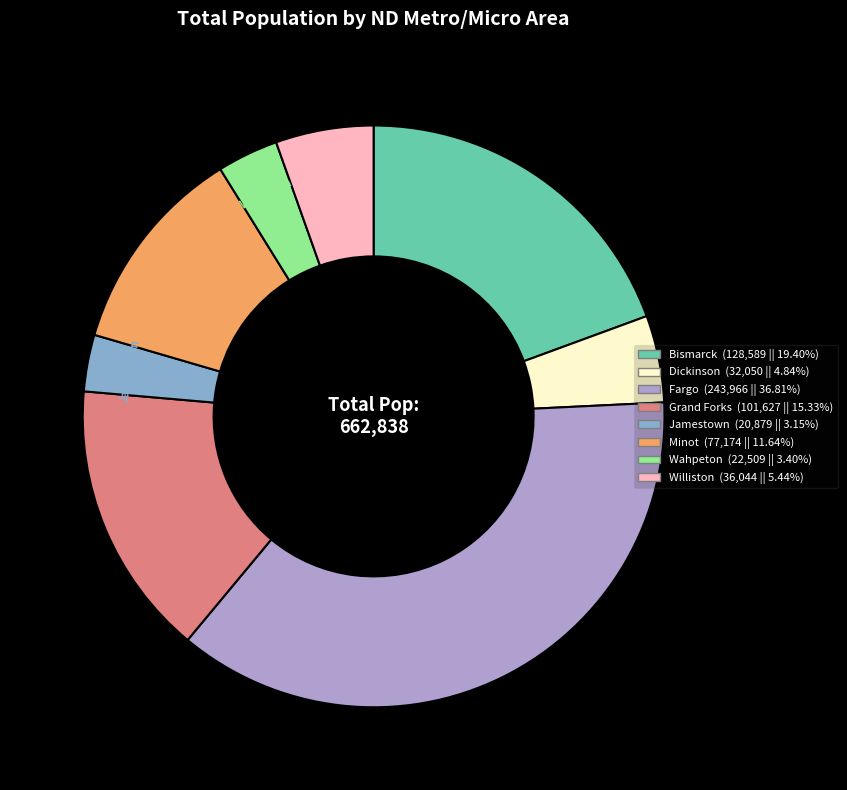

Does Grand Forks (101,627 || 15.33%) represent more than half of the total?

No